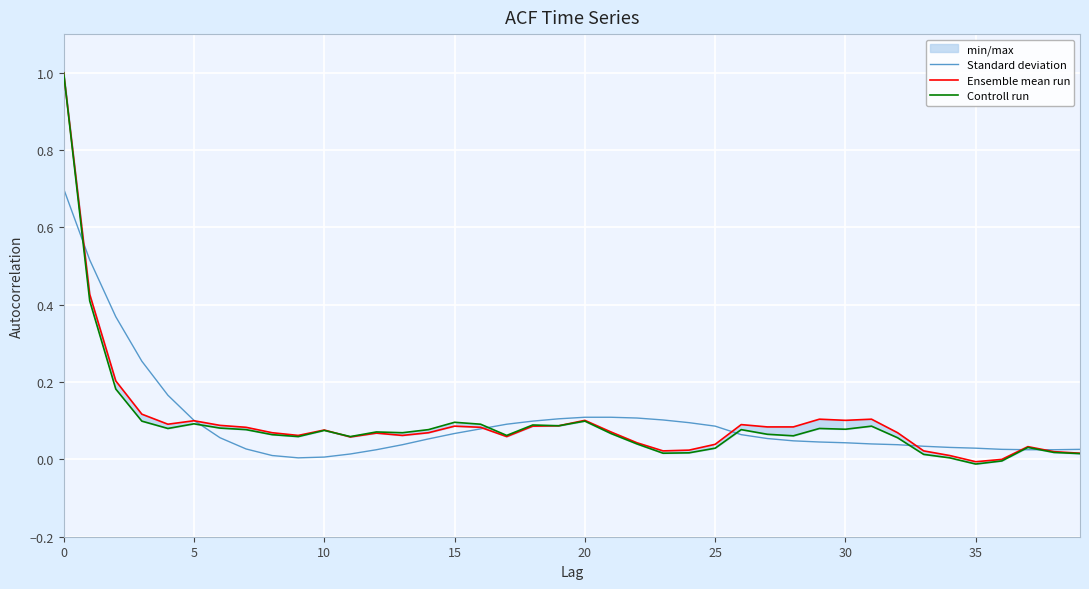

Between which two adjacent categories do Ensemble mean run and Controll run first intersect?

10 and 11